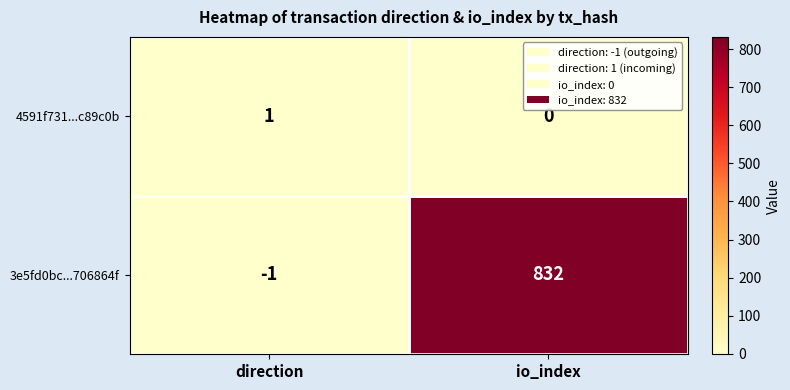

What is the maximum value shown in the chart?

832